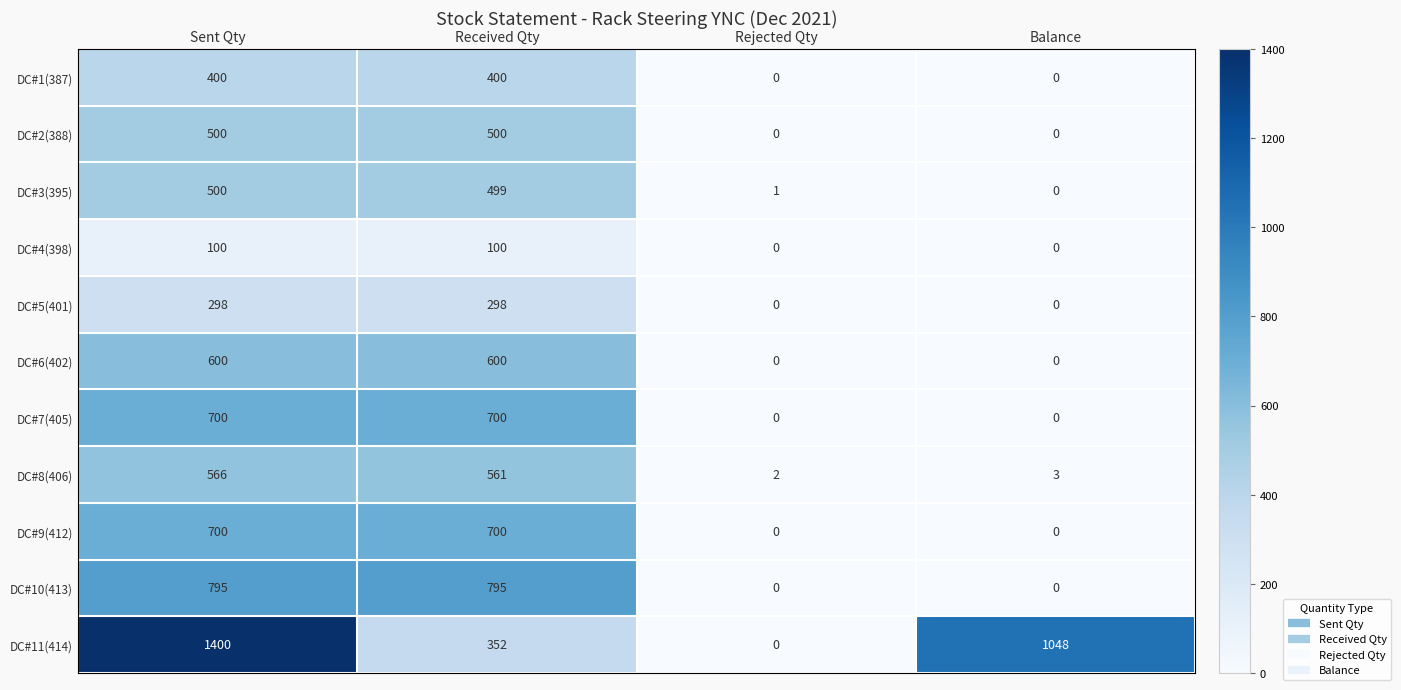

Count the DC#9(412) values in the range 0 to 700.

4